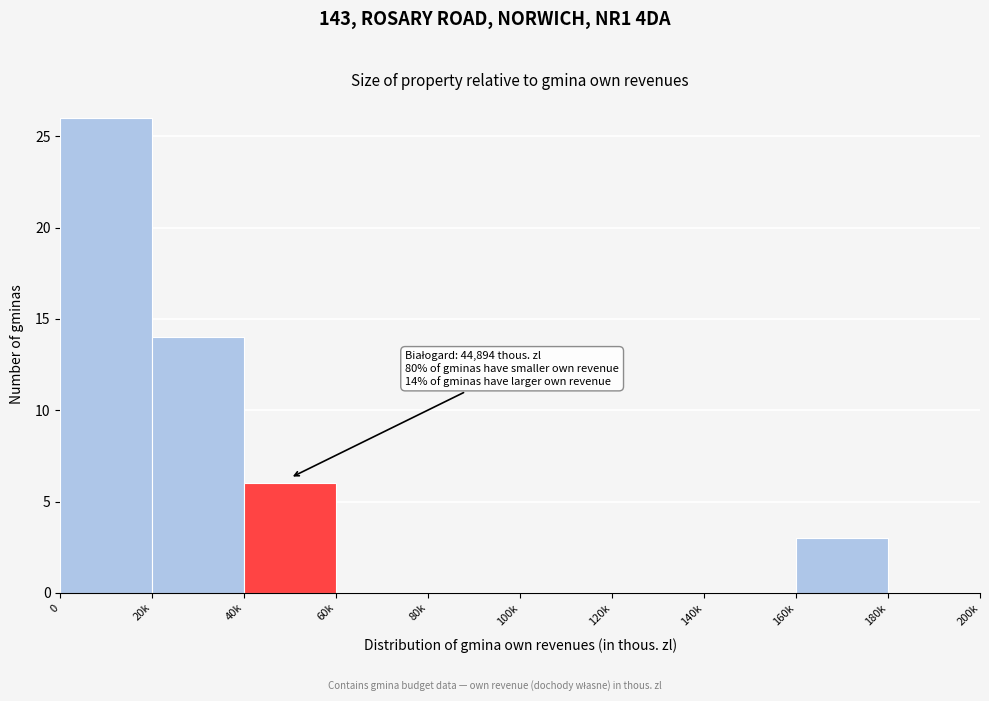

Reading left to right, transcribe all the data shown in this chart.

0=26	20k=14	40k=6	60k=0	80k=0	100k=0	120k=0	140k=0	160k=3	180k=0